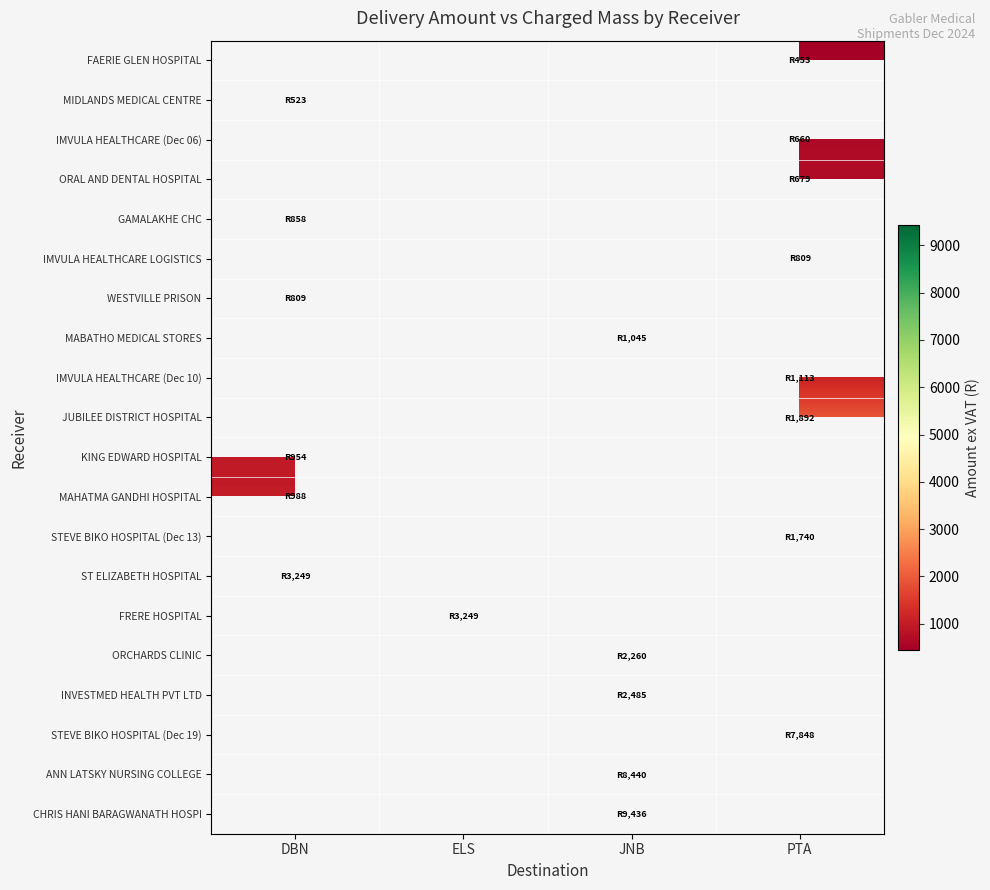

Which category has the lowest value in the FRERE HOSPITAL series?

DBN